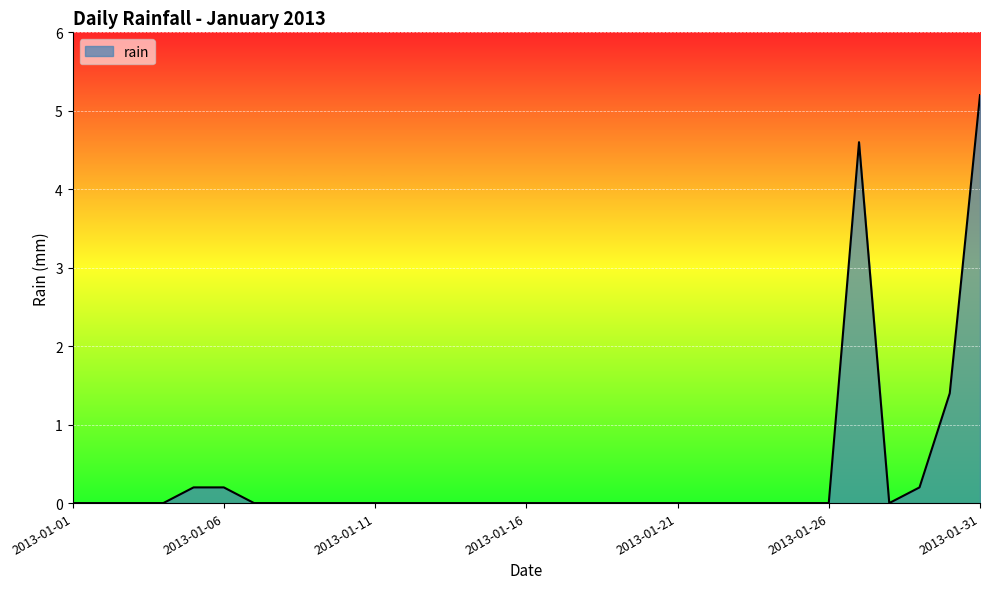

What is the difference between the maximum and second lowest values?

5.2